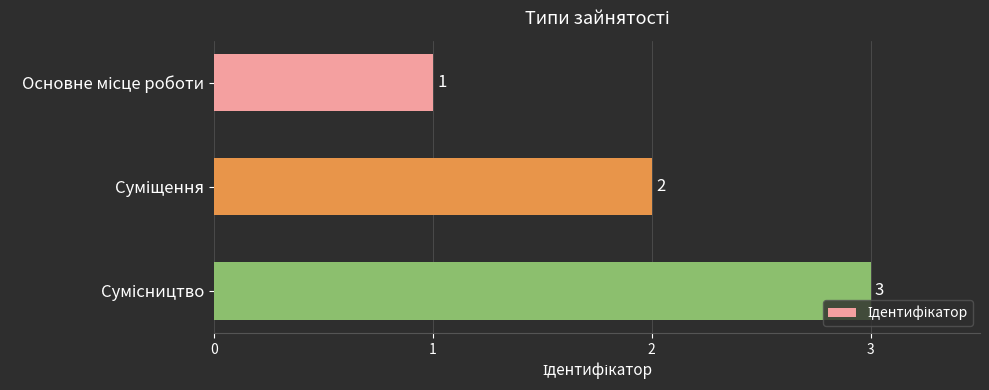

What is the maximum value shown in the chart?

3